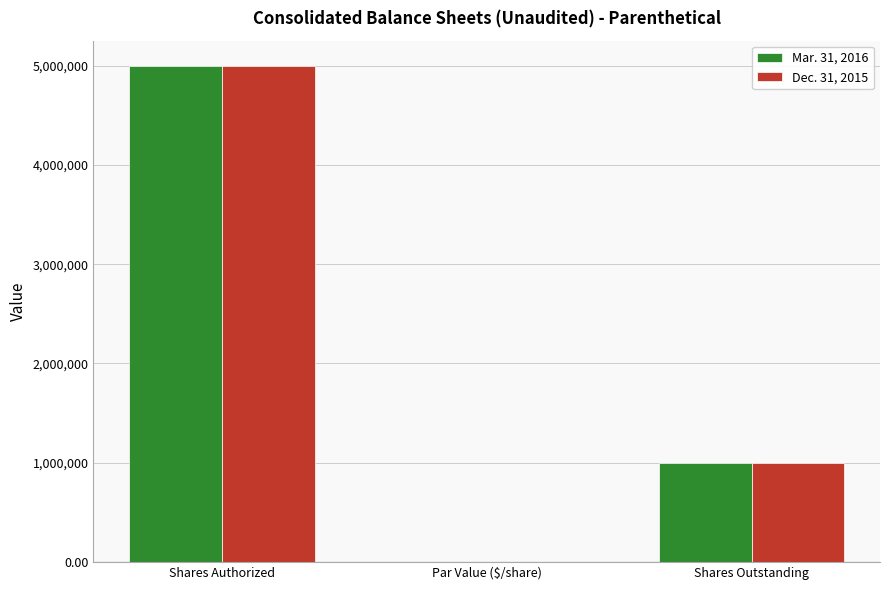

True or false: Mar. 31, 2016 has a value of 0.0 at Par Value ($/share).

True